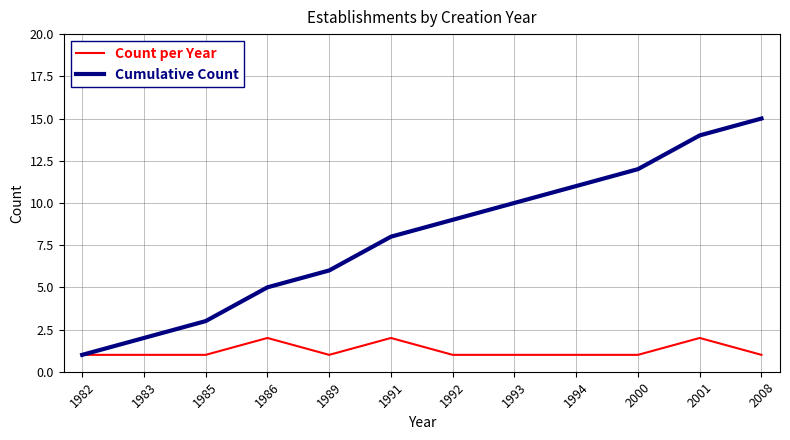

Which series has the largest total across all categories?

Cumulative Count